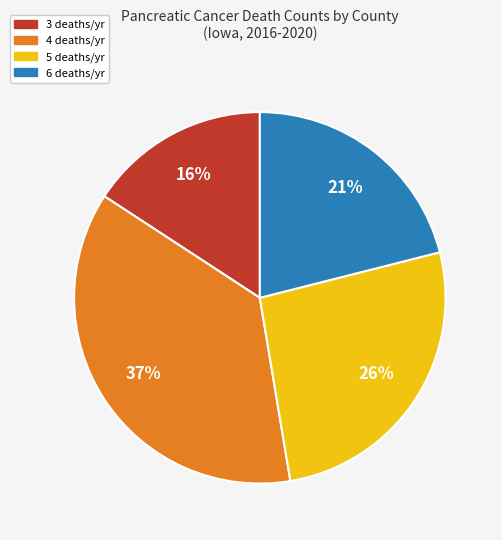

To the nearest percent, what is the average slice percentage?

25%